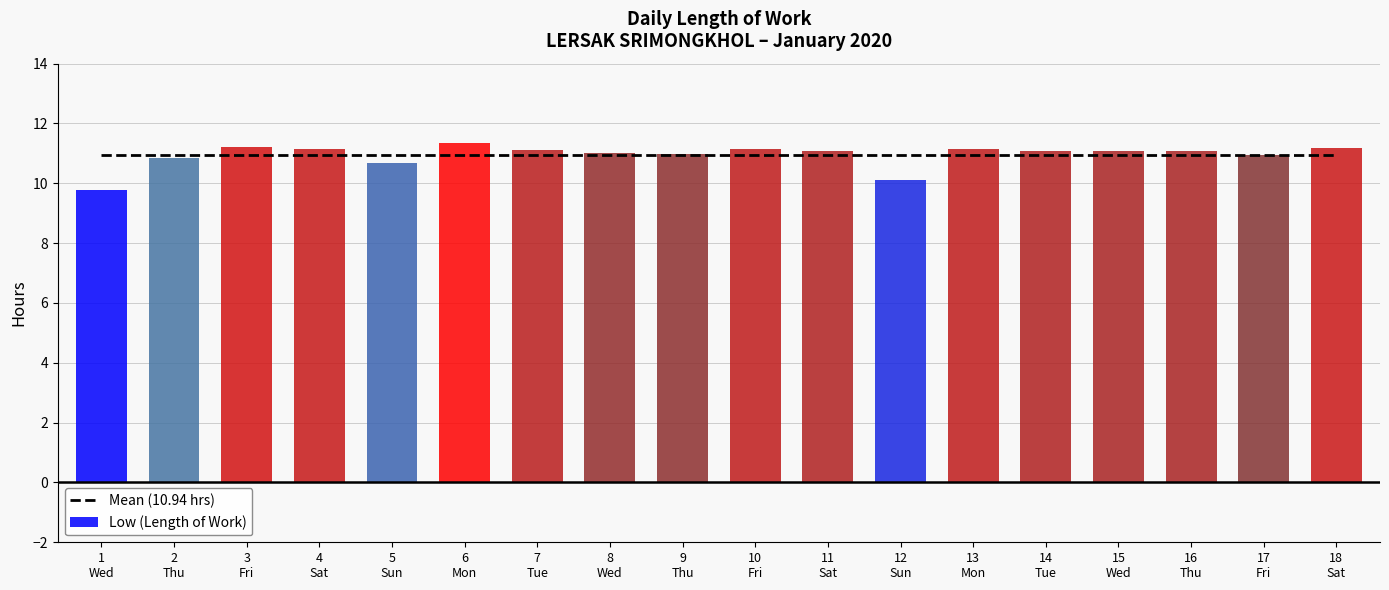

Reading left to right, transcribe all the data shown in this chart.

Mean (10.94 hrs): 1
Wed=10.9	2
Thu=10.9	3
Fri=10.9	4
Sat=10.9	5
Sun=10.9	6
Mon=10.9	7
Tue=10.9	8
Wed=10.9	9
Thu=10.9	10
Fri=10.9	11
Sat=10.9	12
Sun=10.9	13
Mon=10.9	14
Tue=10.9	15
Wed=10.9	16
Thu=10.9	17
Fri=10.9	18
Sat=10.9
Low (Length of Work): 1
Wed=9.8	2
Thu=10.8	3
Fri=11.2	4
Sat=11.2	5
Sun=10.7	6
Mon=11.3	7
Tue=11.1	8
Wed=11.0	9
Thu=11.0	10
Fri=11.1	11
Sat=11.1	12
Sun=10.1	13
Mon=11.1	14
Tue=11.1	15
Wed=11.1	16
Thu=11.1	17
Fri=10.9	18
Sat=11.2